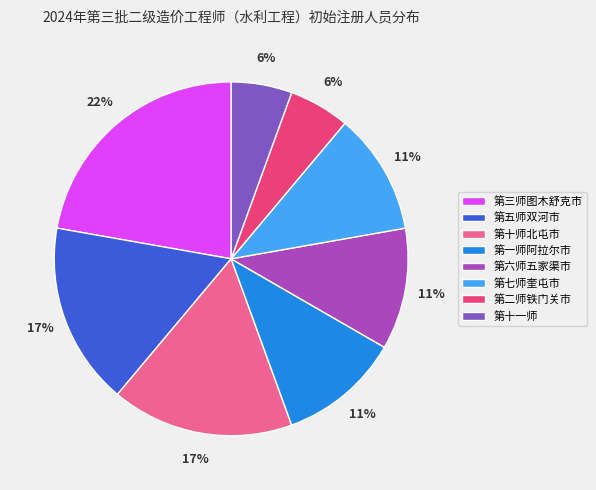

Is it true that 第十一师 is 20% of the pie?

False